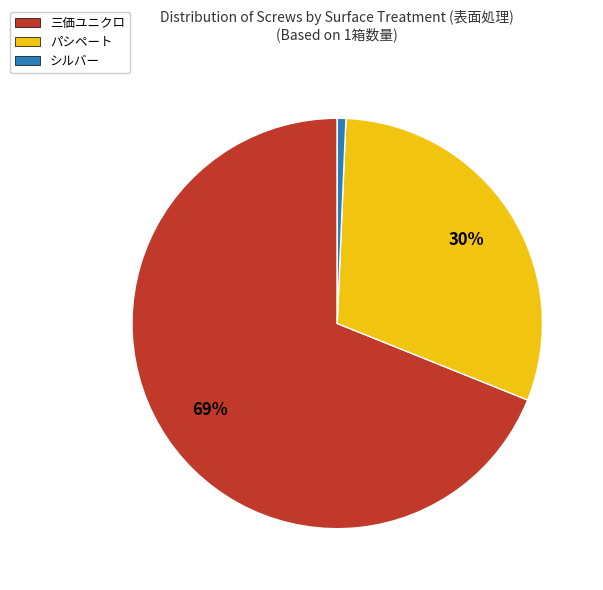

Is the sum of パシペート and シルバー greater than half?

No